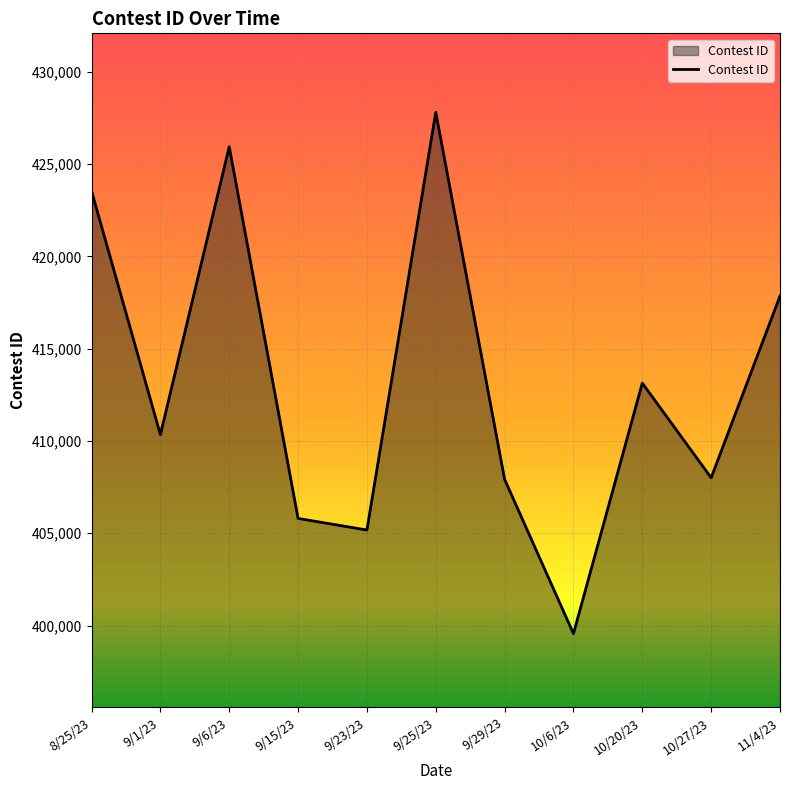

What position from the right is 11/4/23?

1